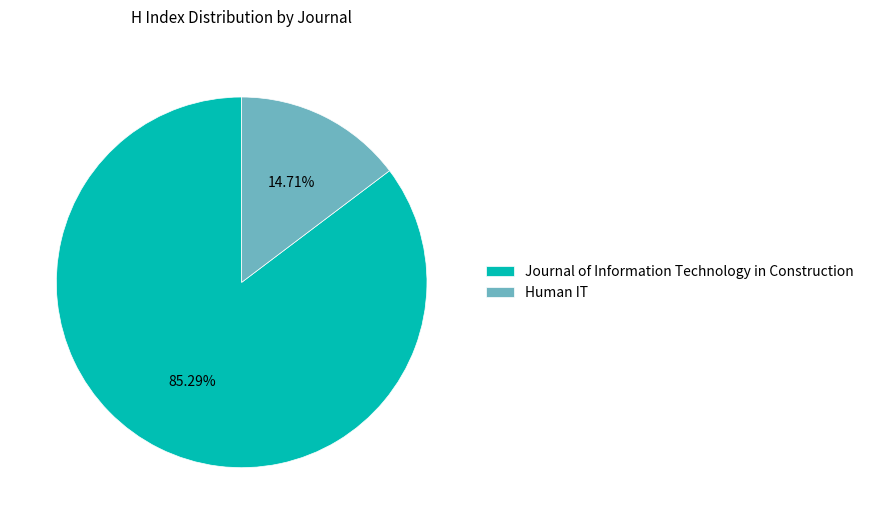

Is the sum of Journal of Information Technology in Construction and Human IT greater than half?

Yes